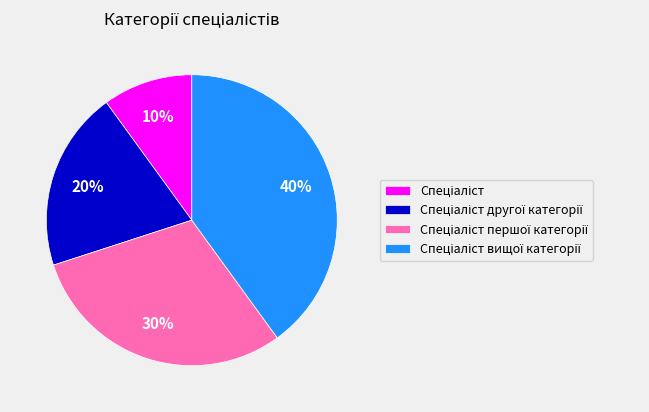

Does any single category account for the majority?

No